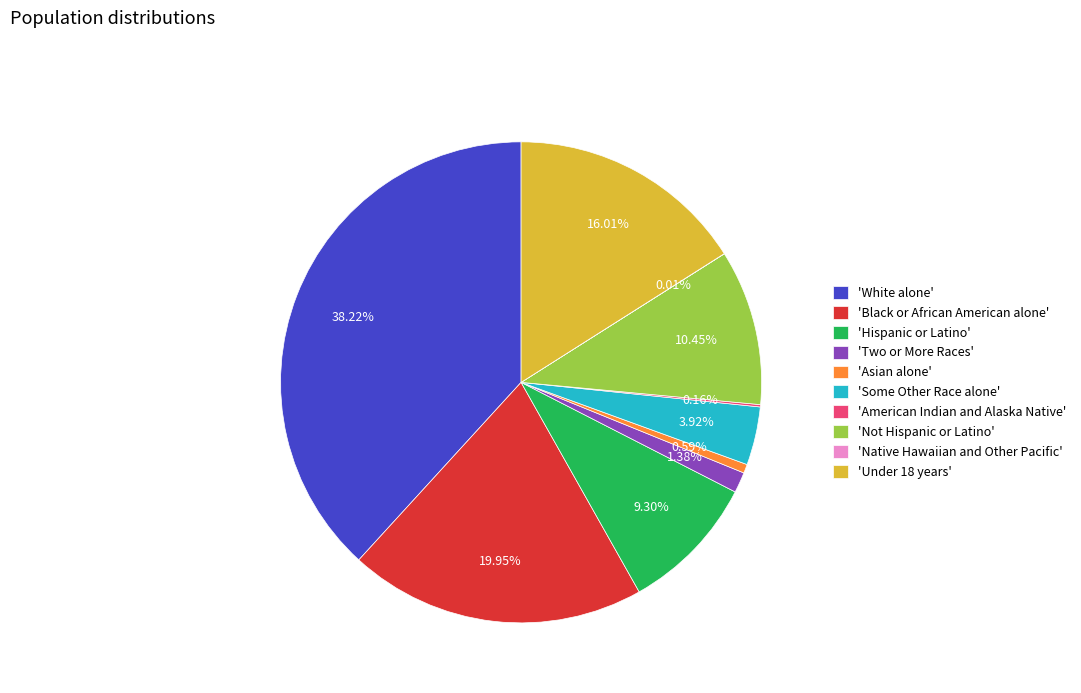

To the nearest percent, what is the difference between the largest and smallest slice percentages?

38%